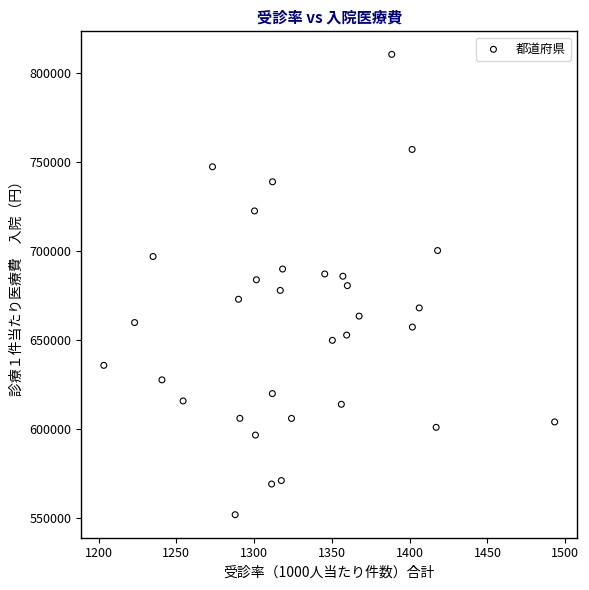

What is the range of Y values (max minus min)?

258966.6